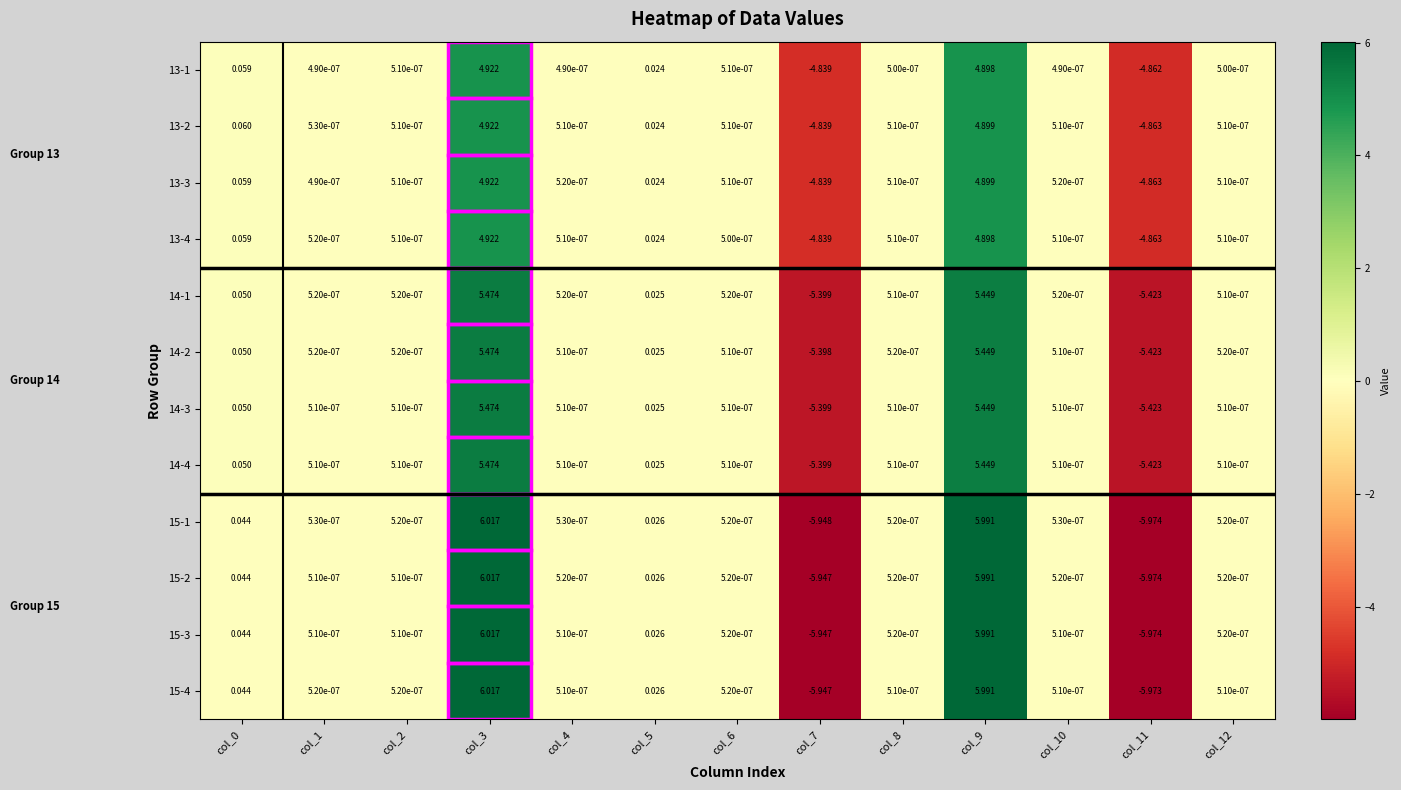

At how many categories does at least one series exceed 2?

2